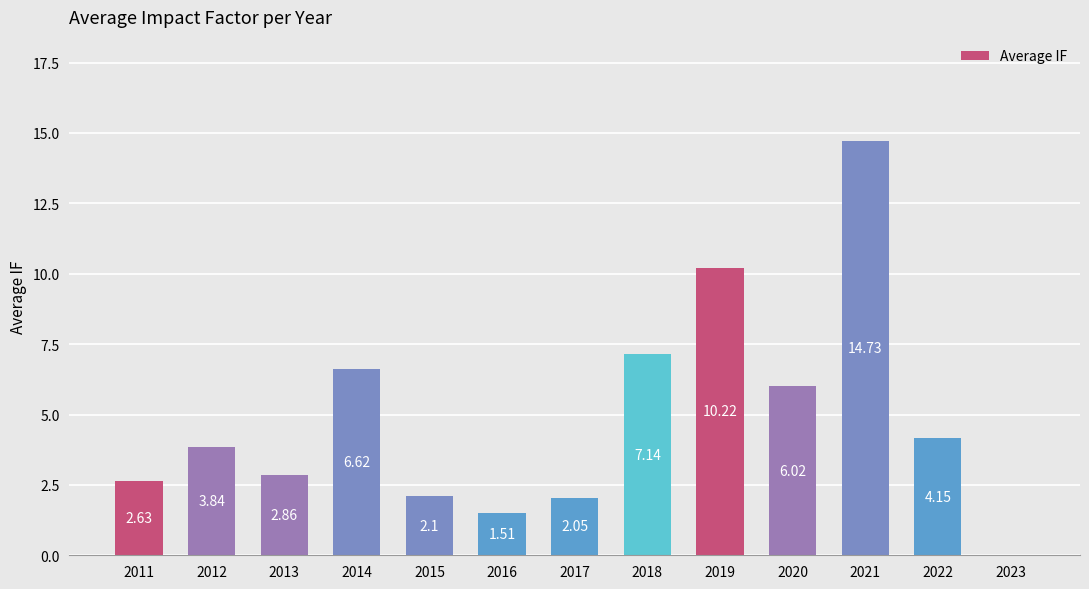

What is the sum of the values at 2012 and 2014?

10.5